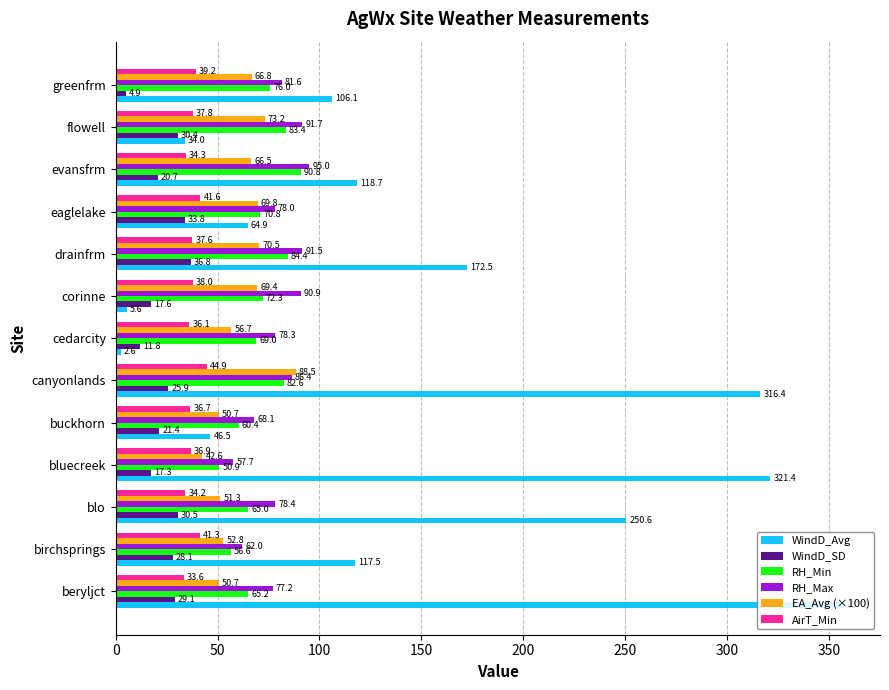

At which category does the chart reach its minimum across all series?

cedarcity